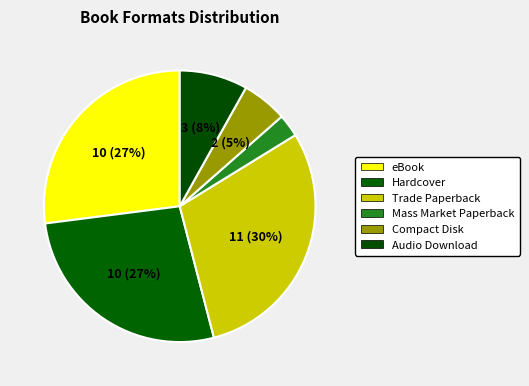

Is it true that Audio Download is 8% of the pie?

True